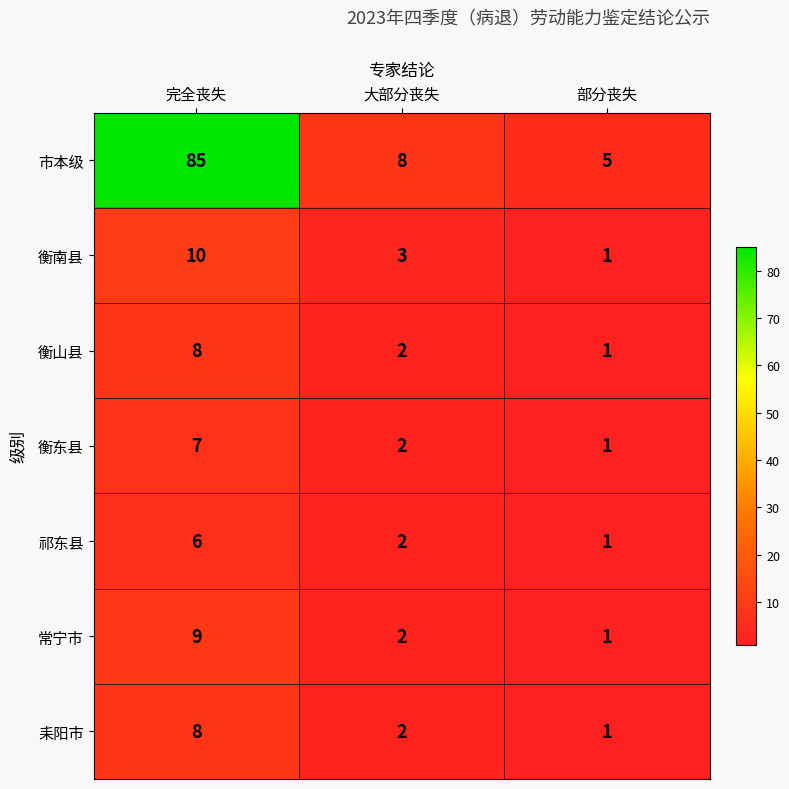

At which category does the chart reach its peak across all series?

完全丧失